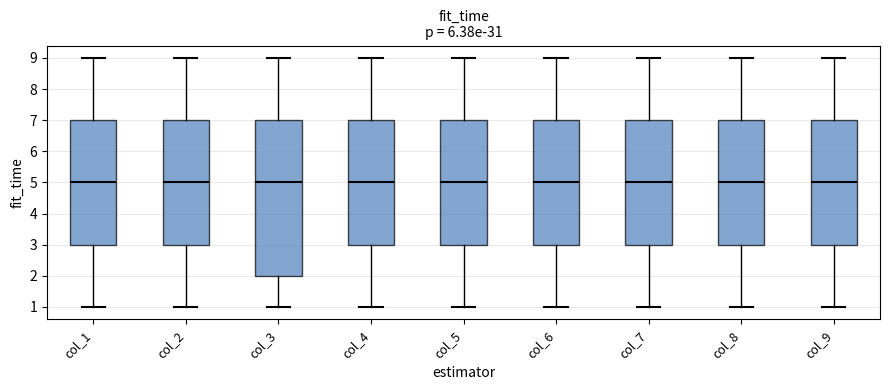

Comparing the boxes themselves (not the whiskers), which one is the tallest?

col_3